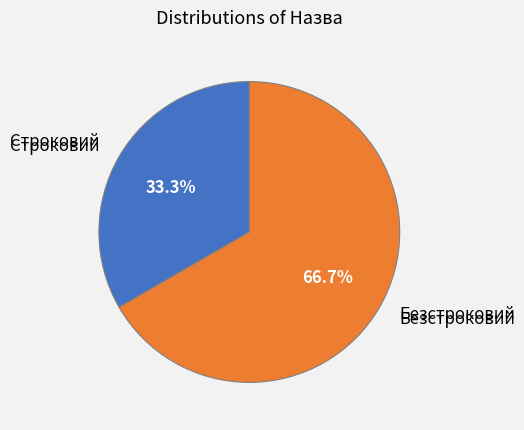

How many segments does this pie chart have?

2